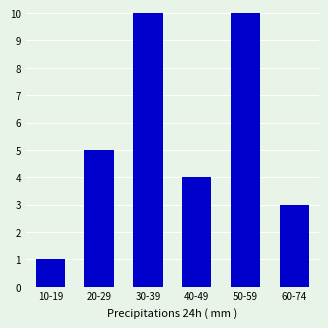

At which category does the chart reach its minimum across all series?

10-19